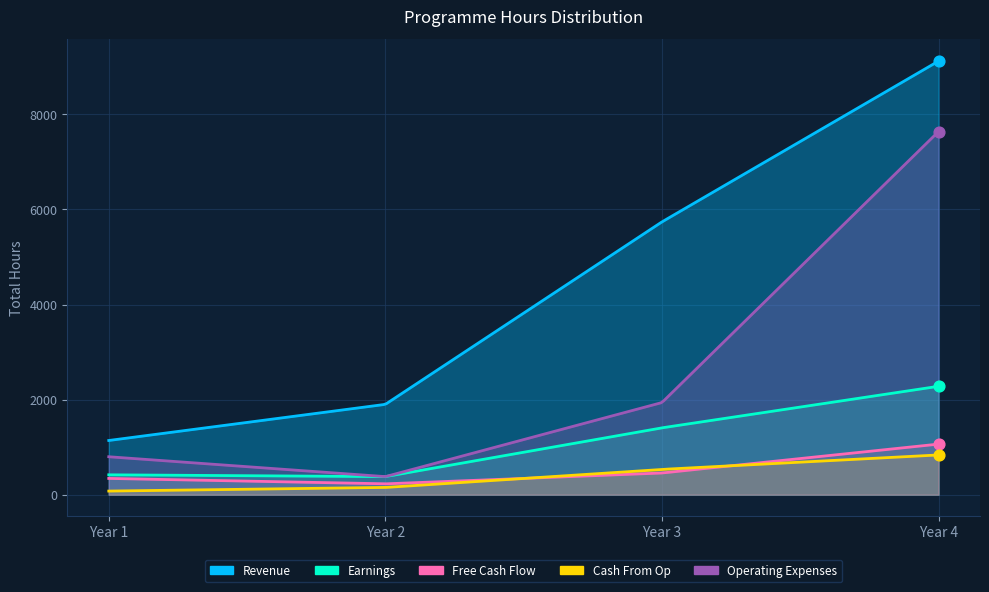

Which series contains the lowest Y value?

Cash From Op